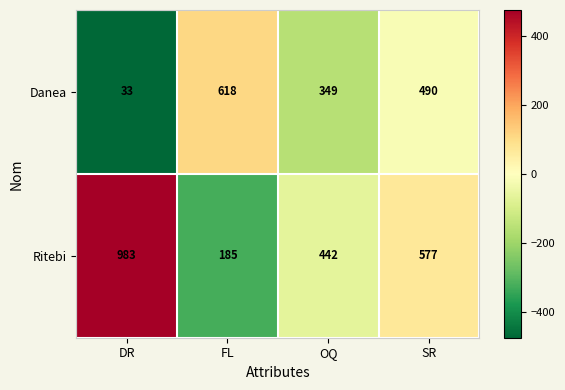

At which label does Danea reach its peak?

FL